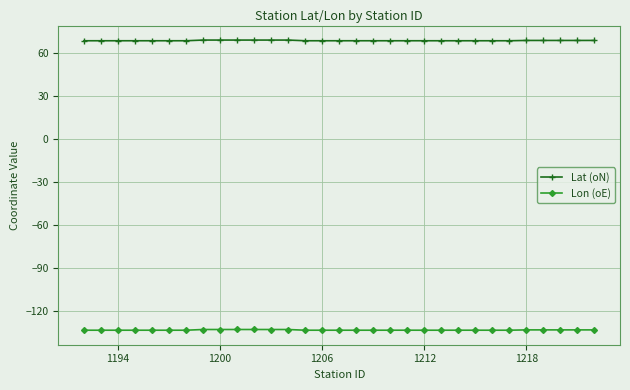

Which series has the widest spread of values?

Lon (oE)